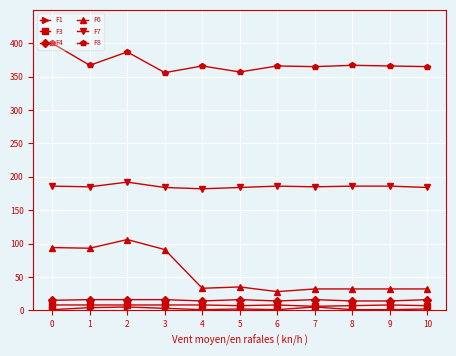

Does the chart display data point markers on the line(s)?

Yes